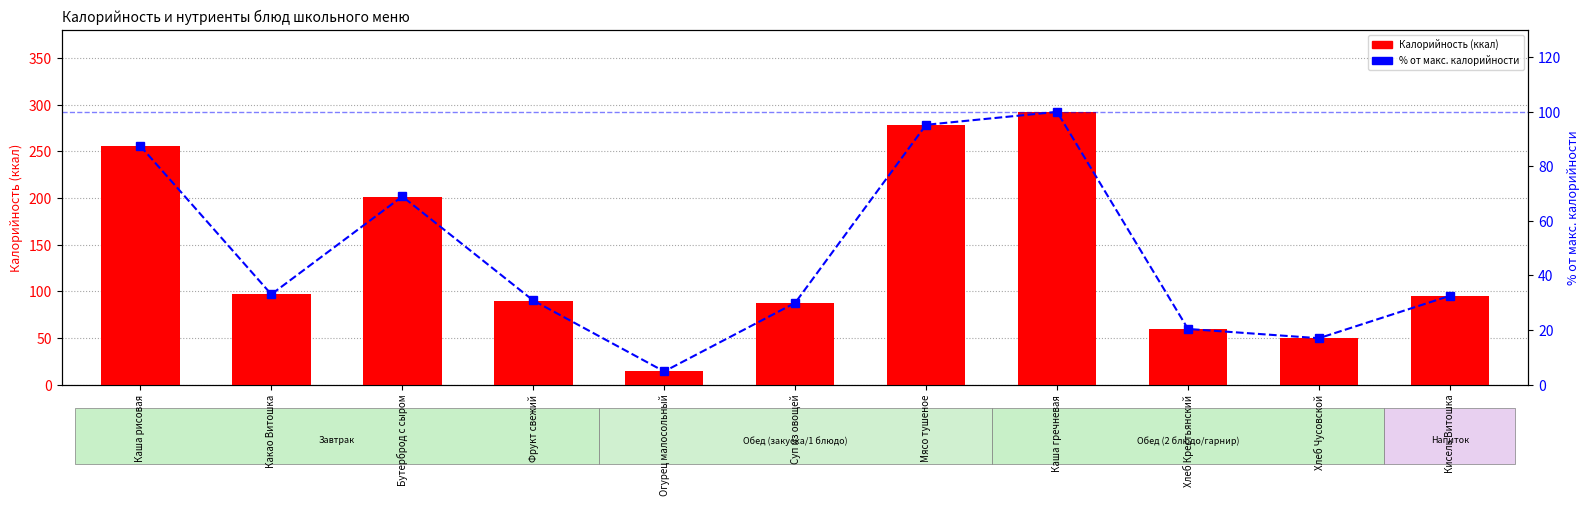

What is the label of the 4th bar from the right?

Каша гречневая